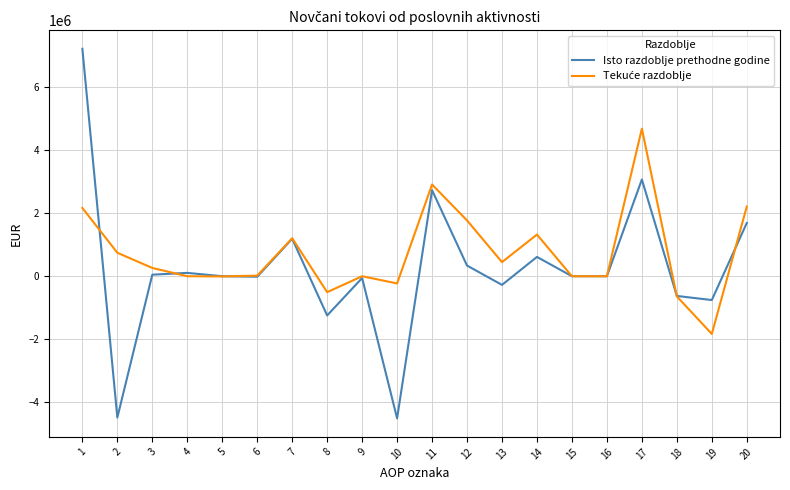

Which series has the widest spread of values?

Isto razdoblje prethodne godine